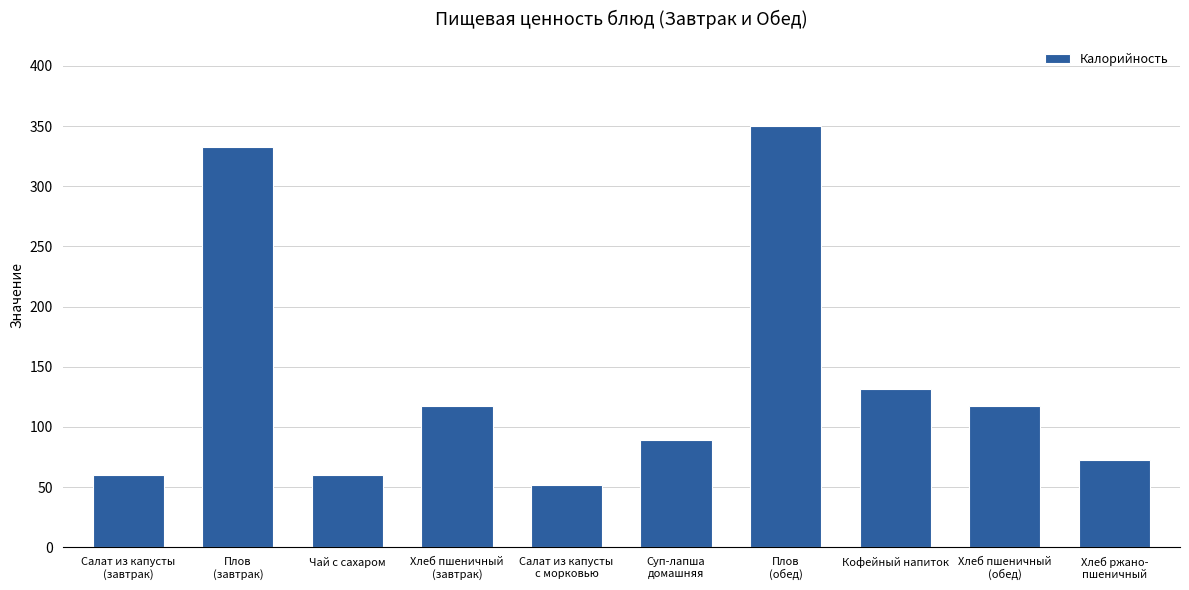

Between Кофейный напиток and Салат из капусты
с морковью, which is larger?

Кофейный напиток